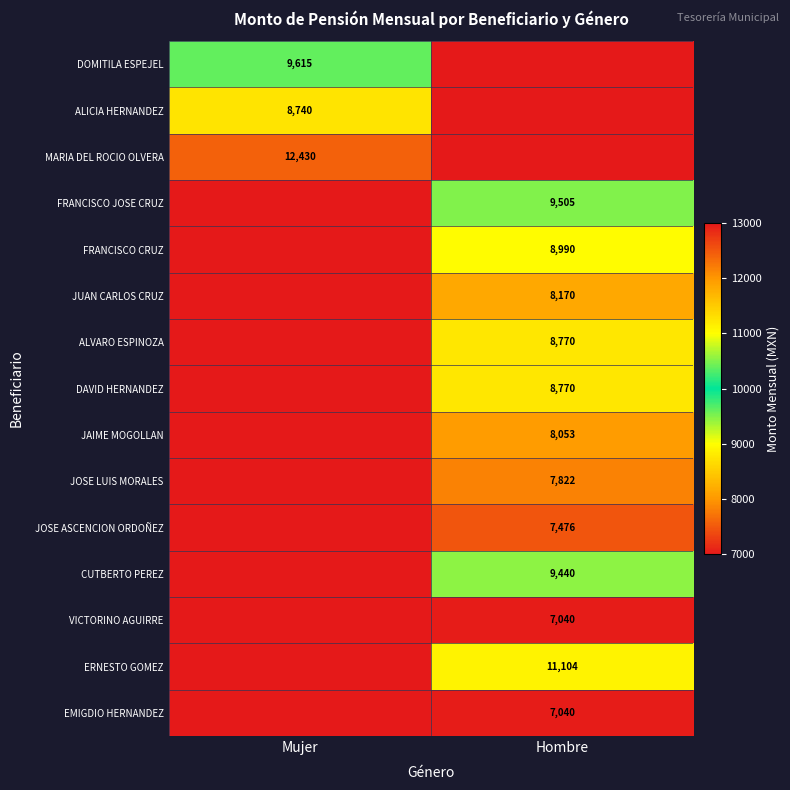

At which category is the sum across all series the highest?

Hombre